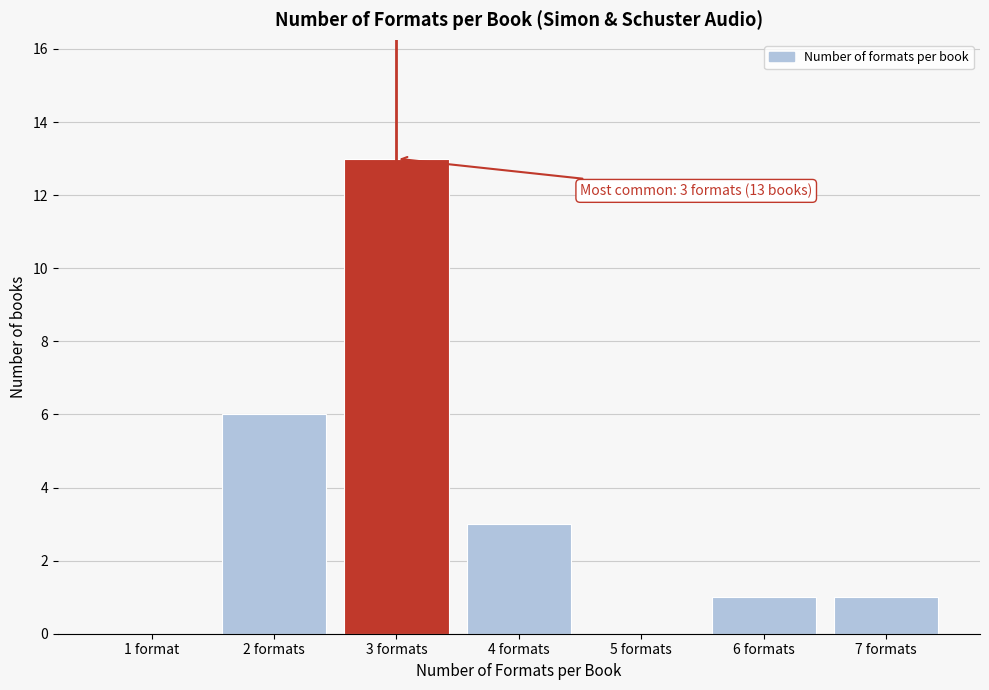

Reading right to left, list all the values displayed in this chart.

7 formats=1	6 formats=1	5 formats=0	4 formats=3	3 formats=13	2 formats=6	1 format=0